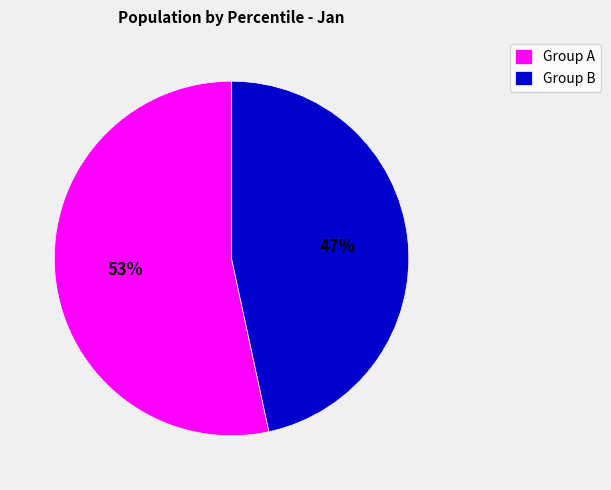

Which slice represents more than half of the pie?

Group A